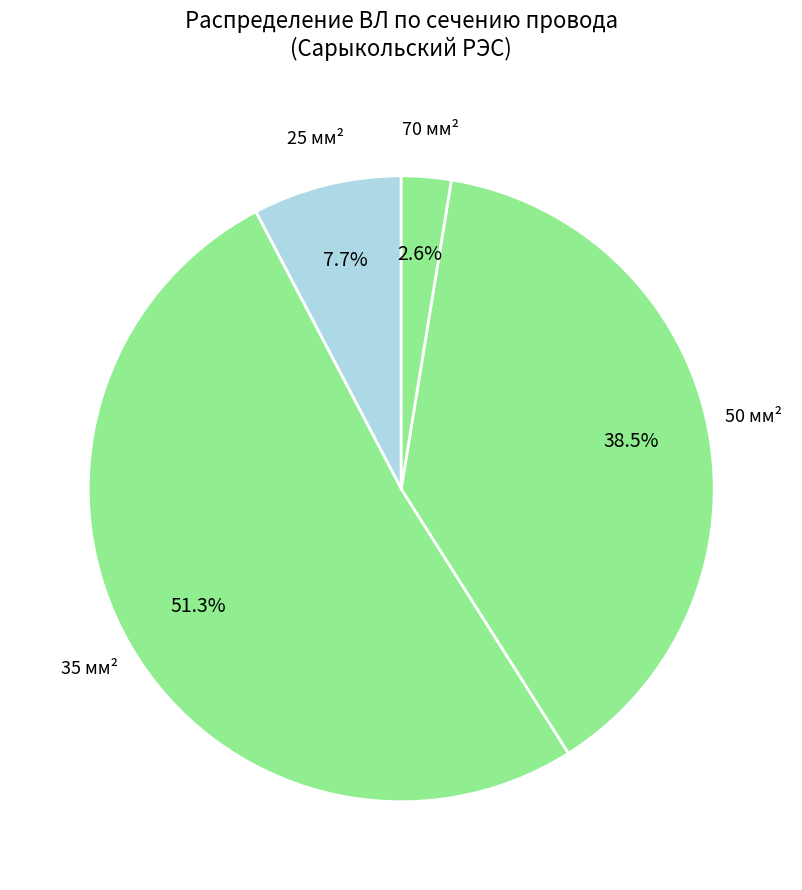

Count the number of slices in the pie.

4